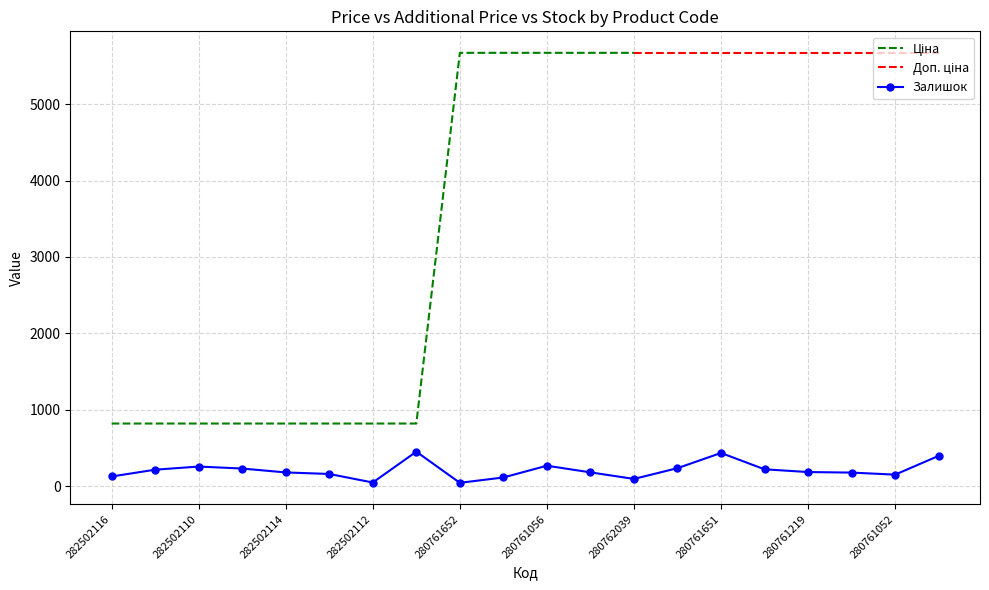

True or false: Доп. ціна and Залишок intersect in this chart.

False